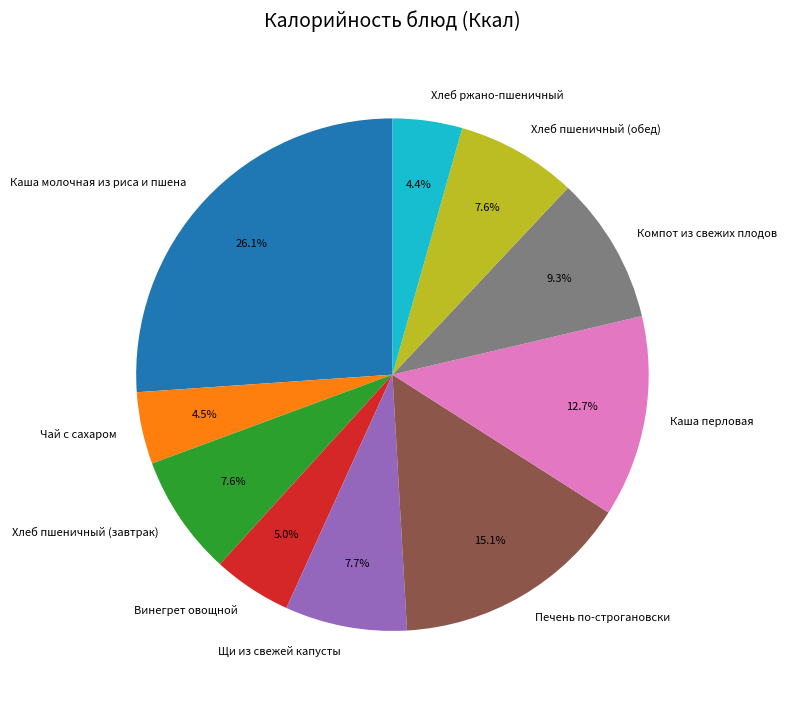

The Печень по-строгановски slice represents 24% of the pie. True or false?

False